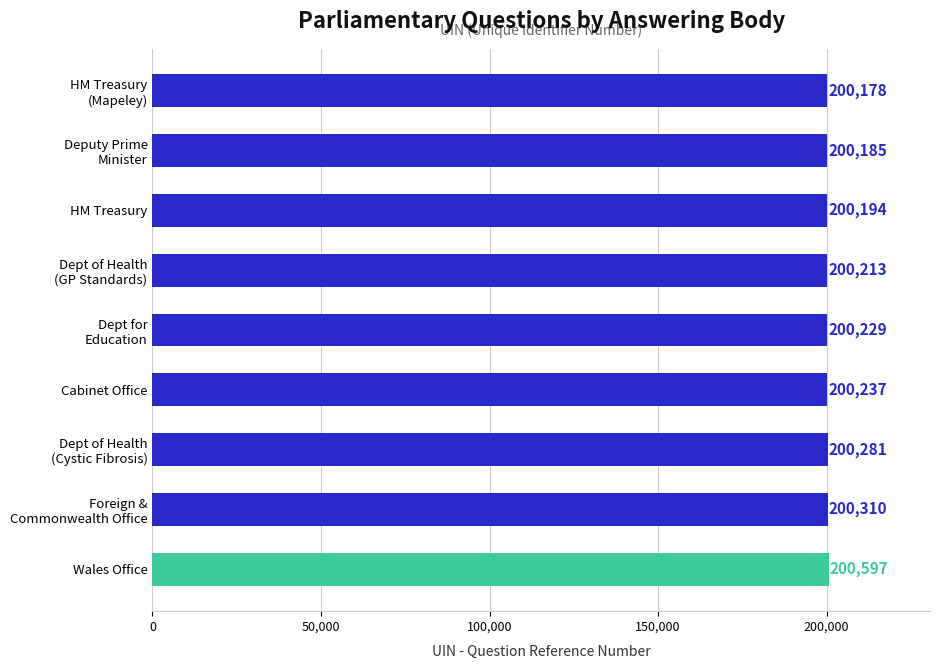

The chart shows a value of 200237 at Cabinet Office. True or false?

True